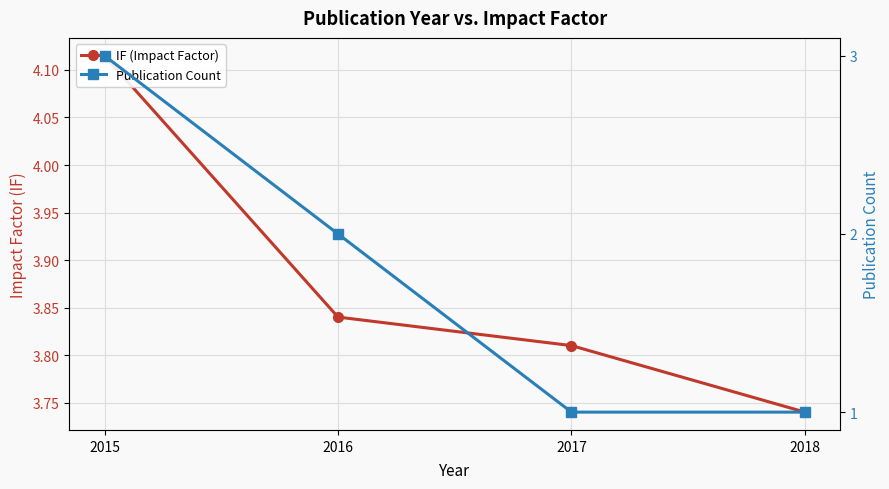

What is the value of the IF (Impact Factor) point at the 4th from the left?

3.7